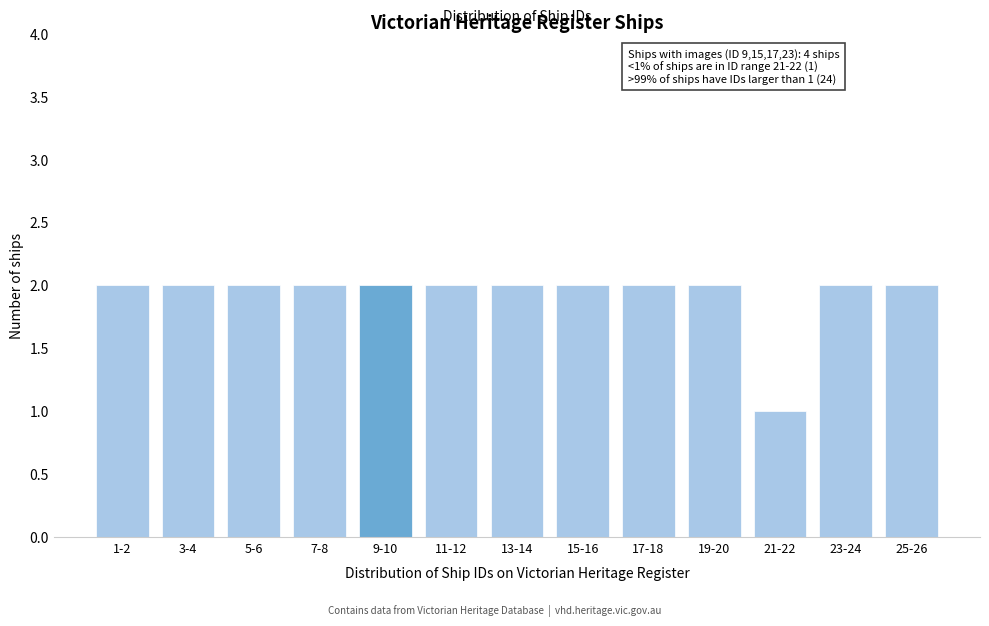

Reading left to right, list all the values displayed in this chart.

2	2	2	2	2	2	2	2	2	2	1	2	2